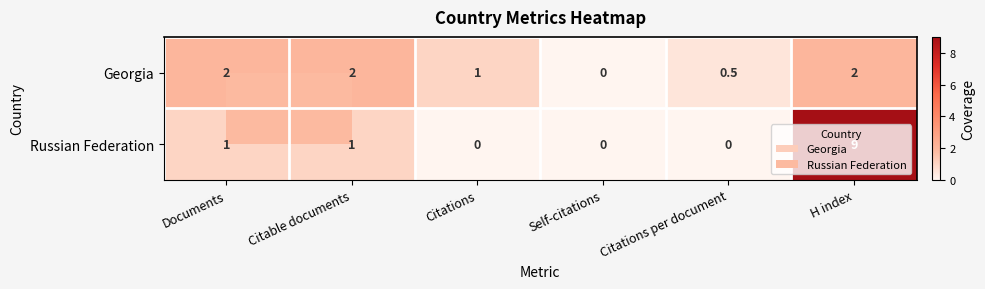

Which category has the highest value in the Russian Federation series?

H index